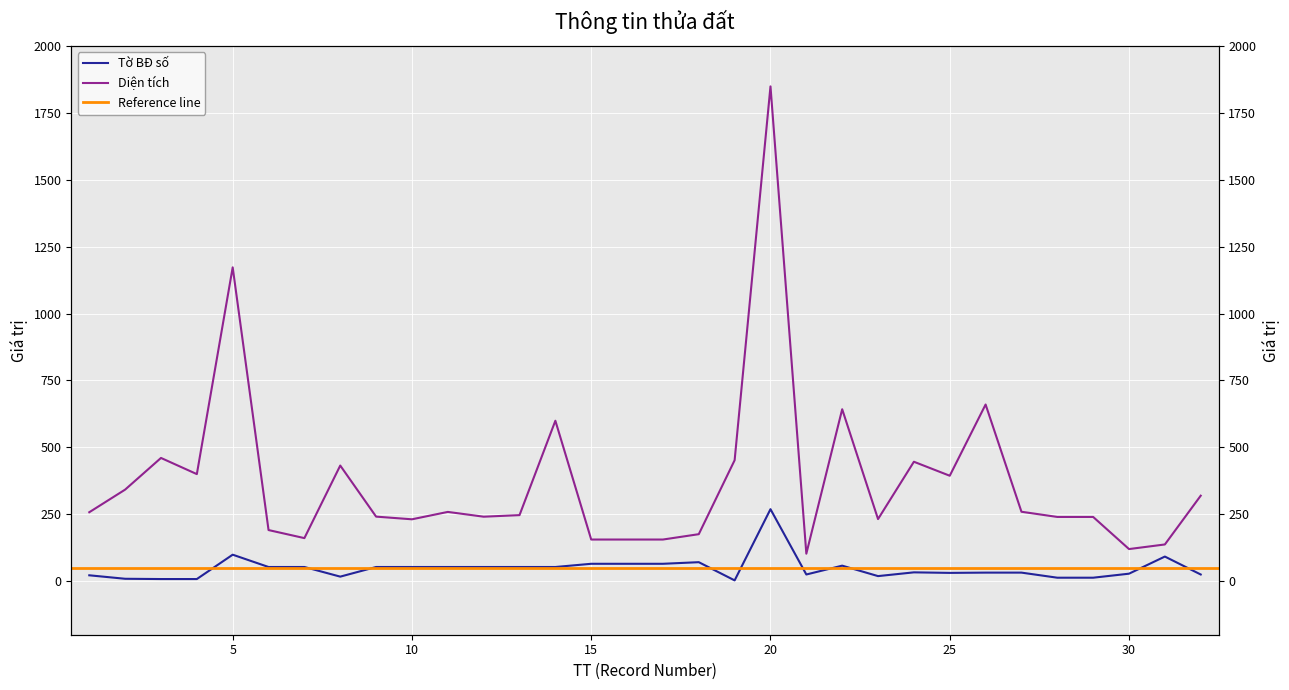

What is the minimum value shown in the chart?

3.0